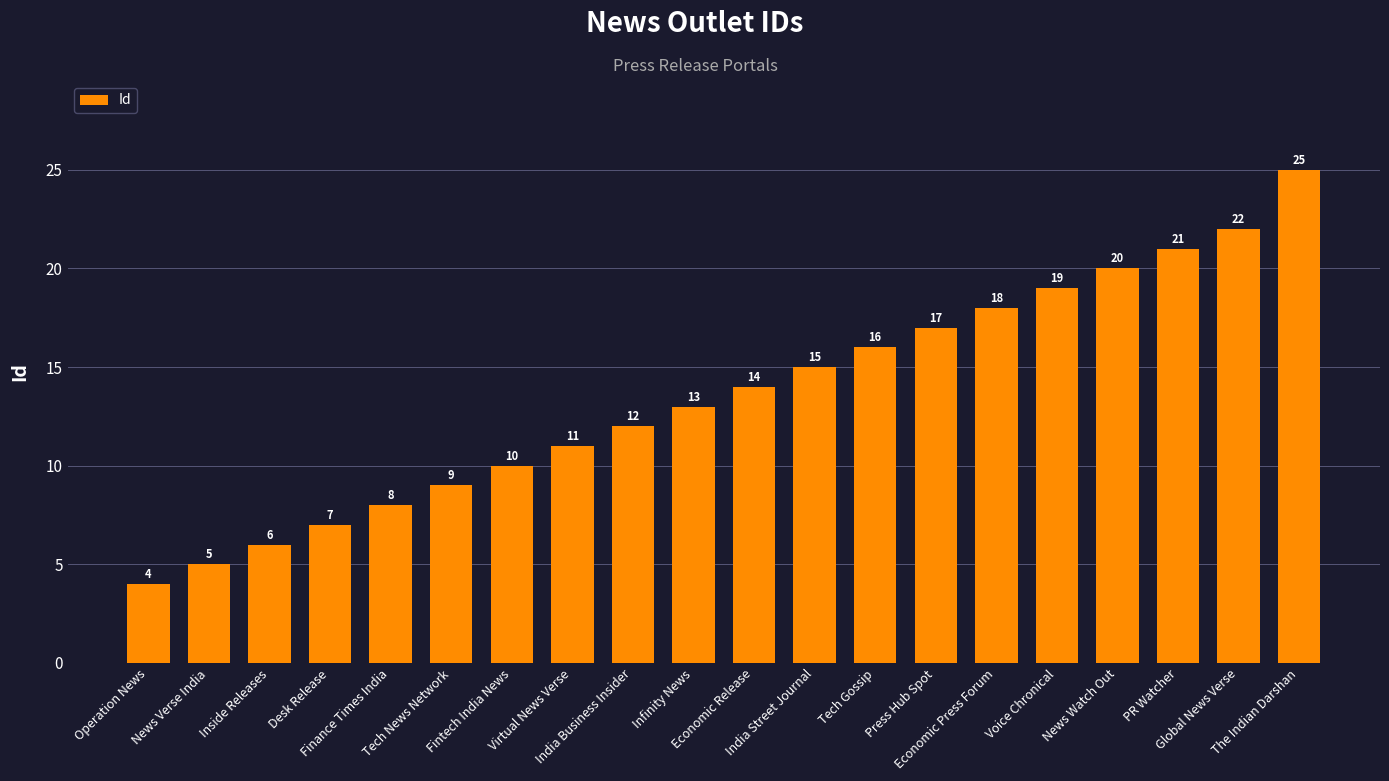

Is it true that the value at Tech Gossip is 6?

False